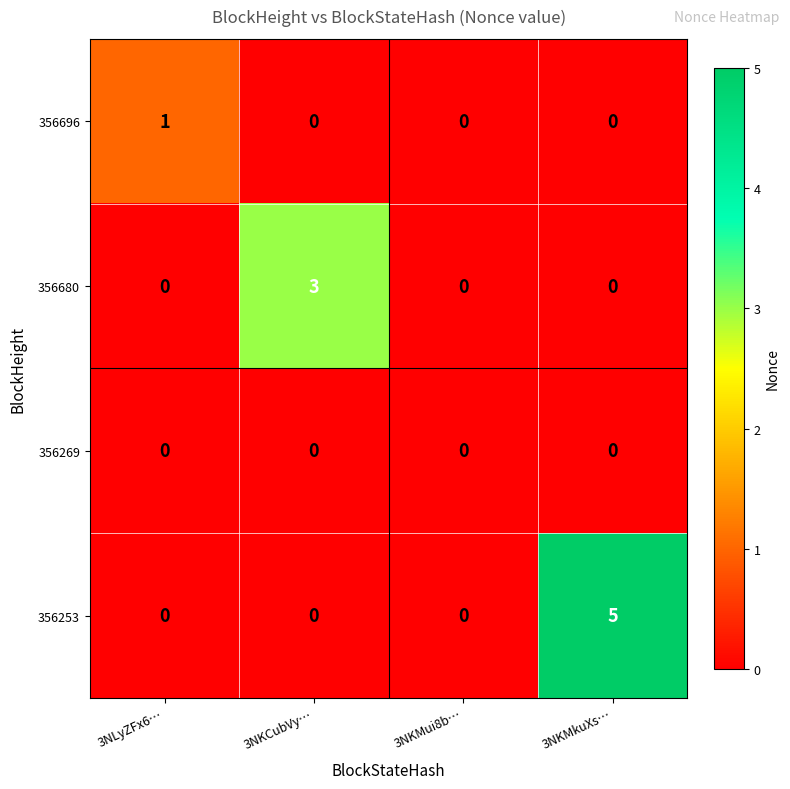

True or false: 356253 has a value of 2 at 3NKCubVy….

False